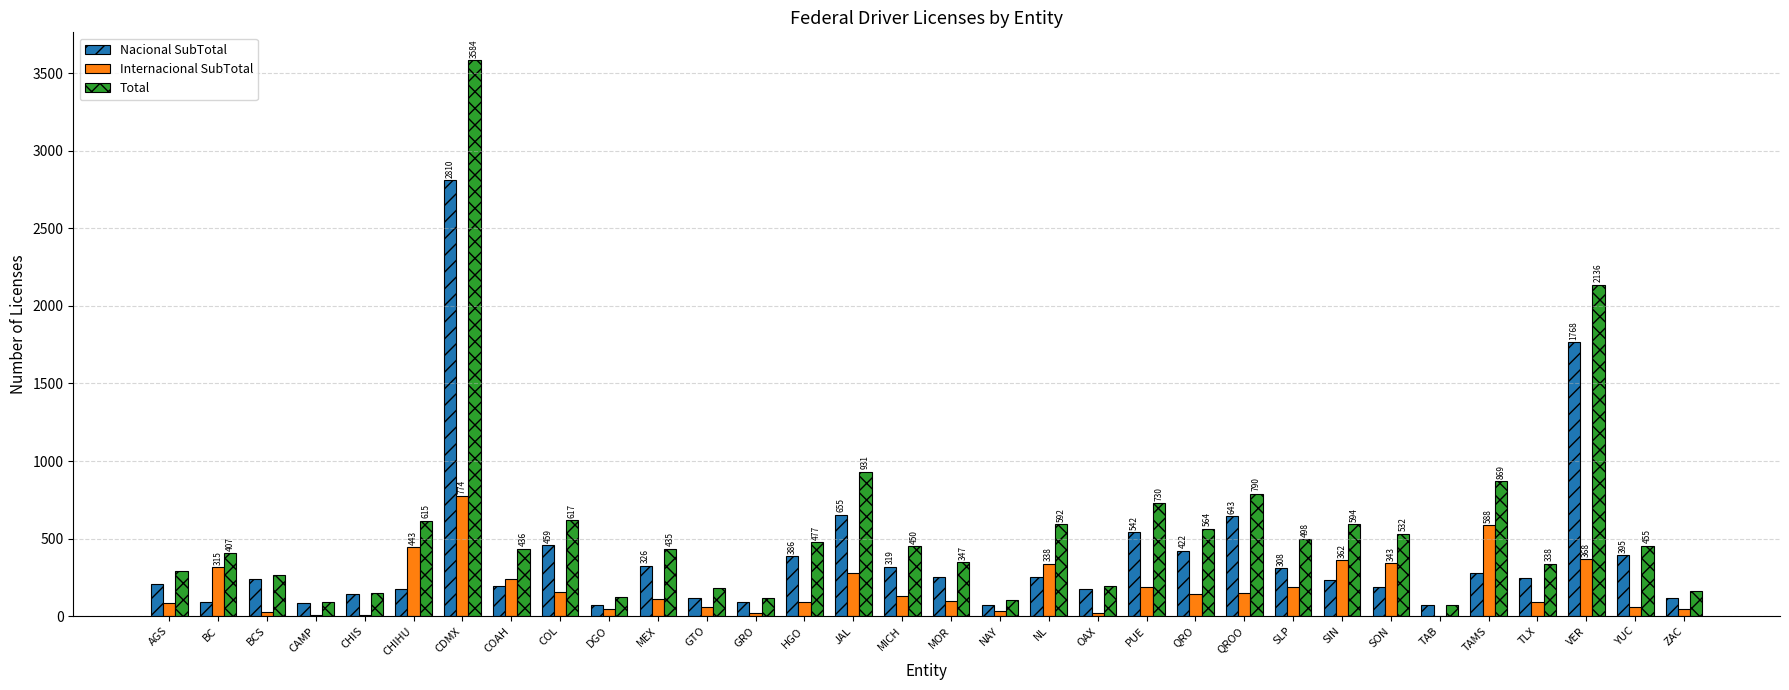

Which series has the largest total across all categories?

Total